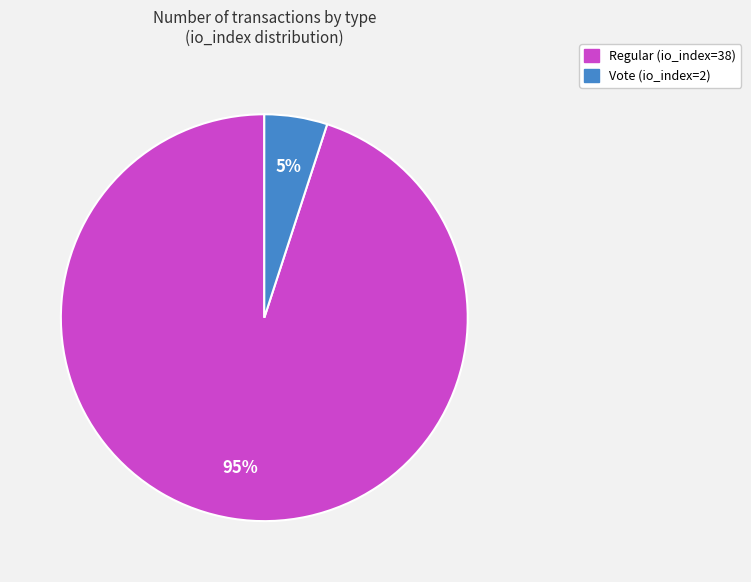

Rank the categories by value from lowest to highest.

Vote (io_index=2), Regular (io_index=38)